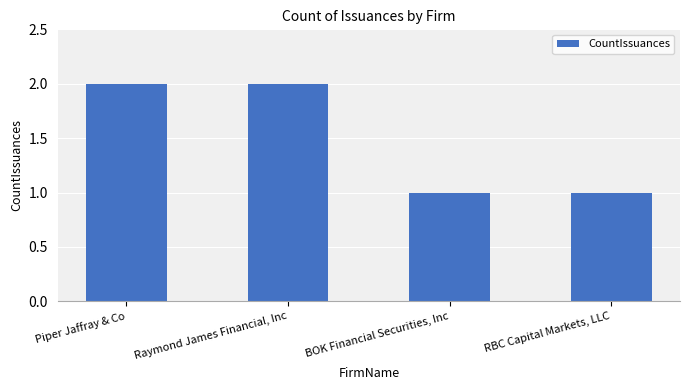

What is the label of the 1st bar from the right?

RBC Capital Markets, LLC